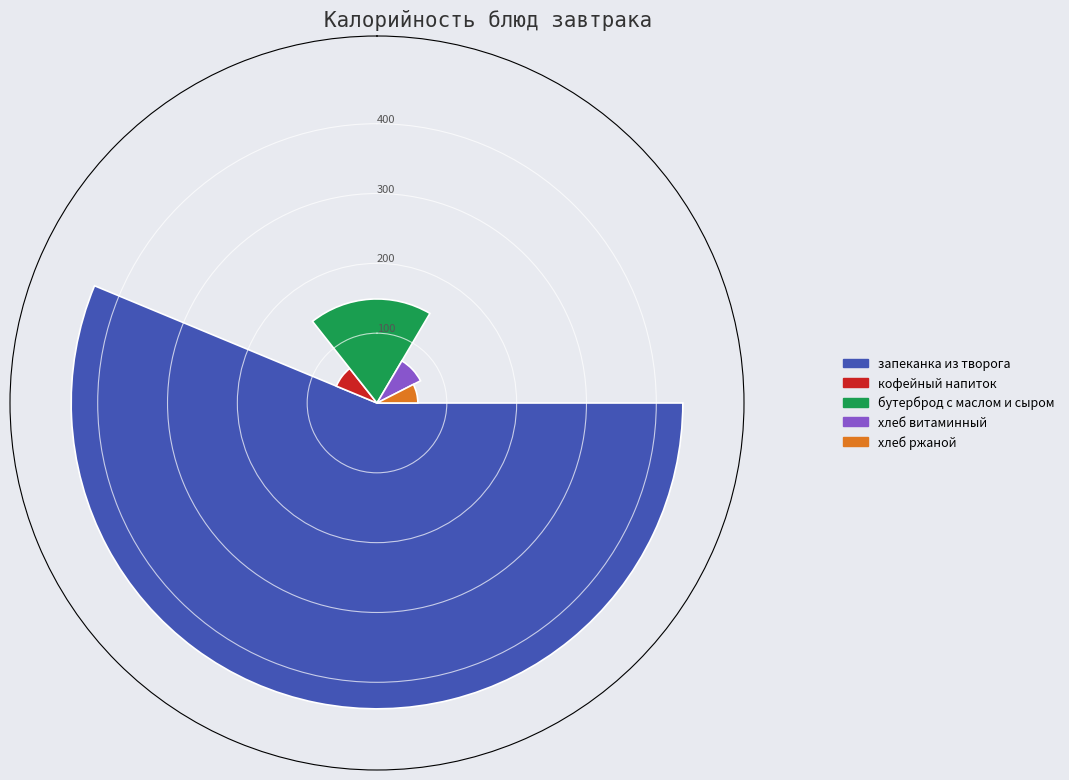

Which category has the smallest portion of the pie?

хлеб ржаной